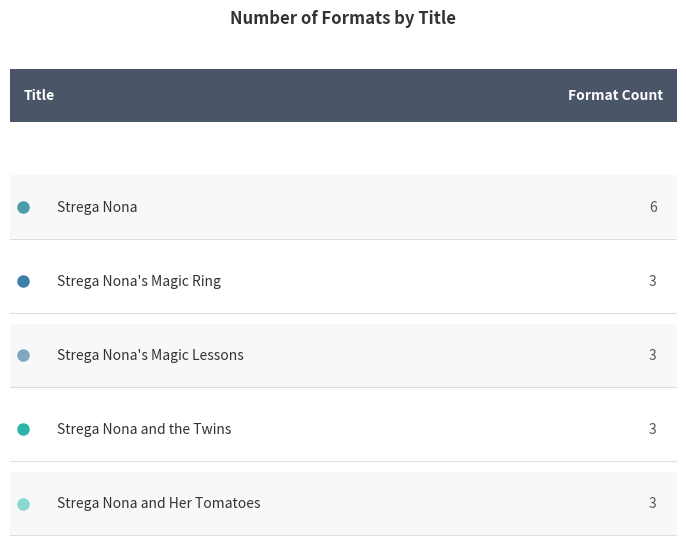

What is the difference between the maximum and minimum values?

3